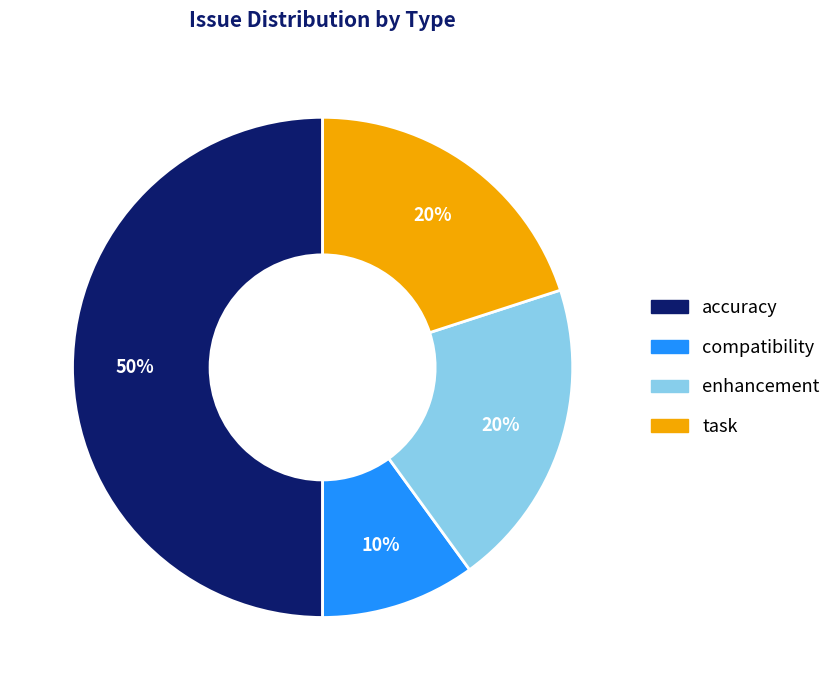

True or false: accuracy accounts for 37% of the total.

False